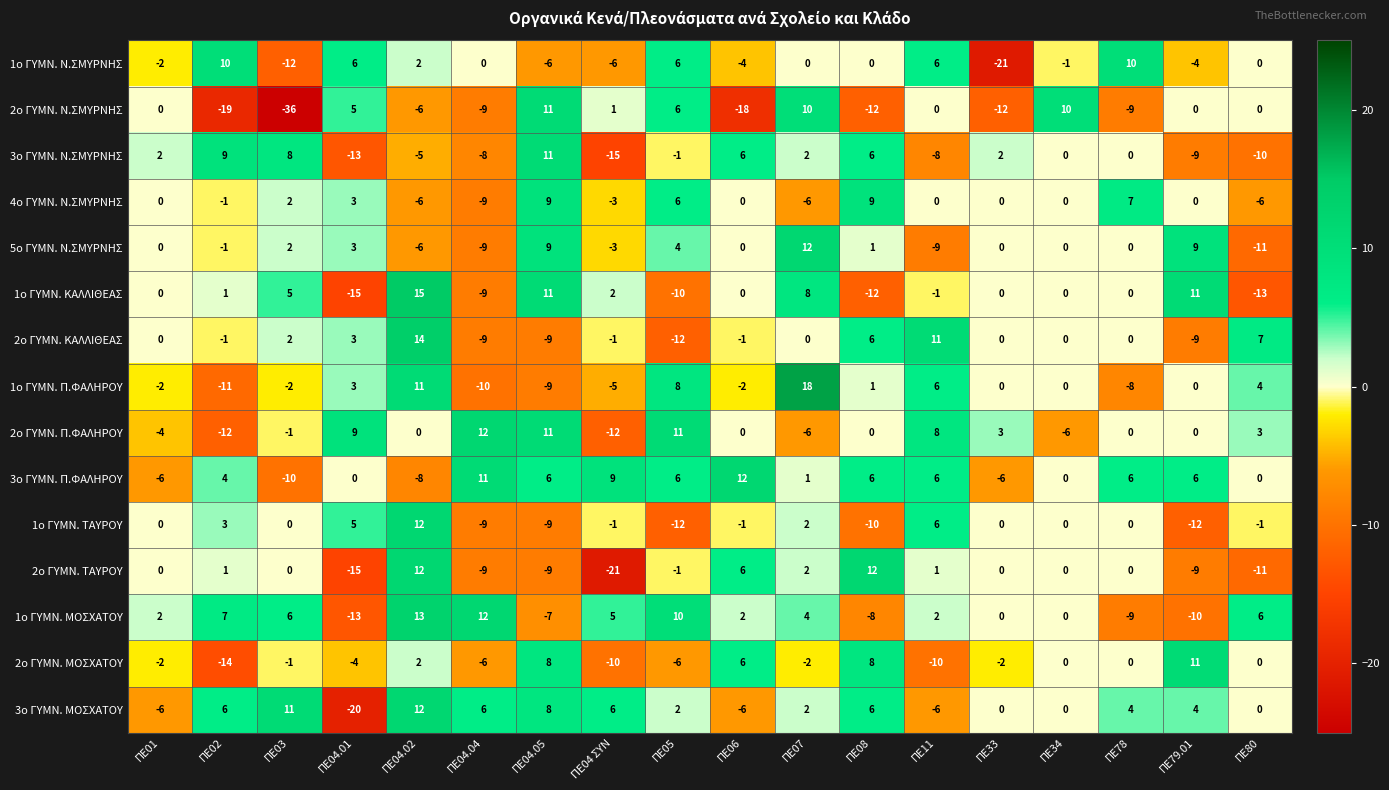

The value of 2ο ΓΥΜΝ. ΚΑΛΛΙΘΕΑΣ at ΠΕ07 is 16. True or false?

False